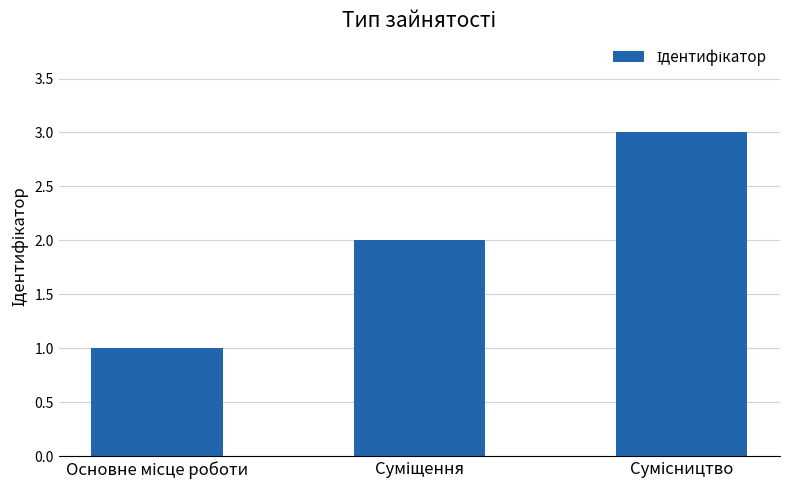

What is the sum of all values?

6